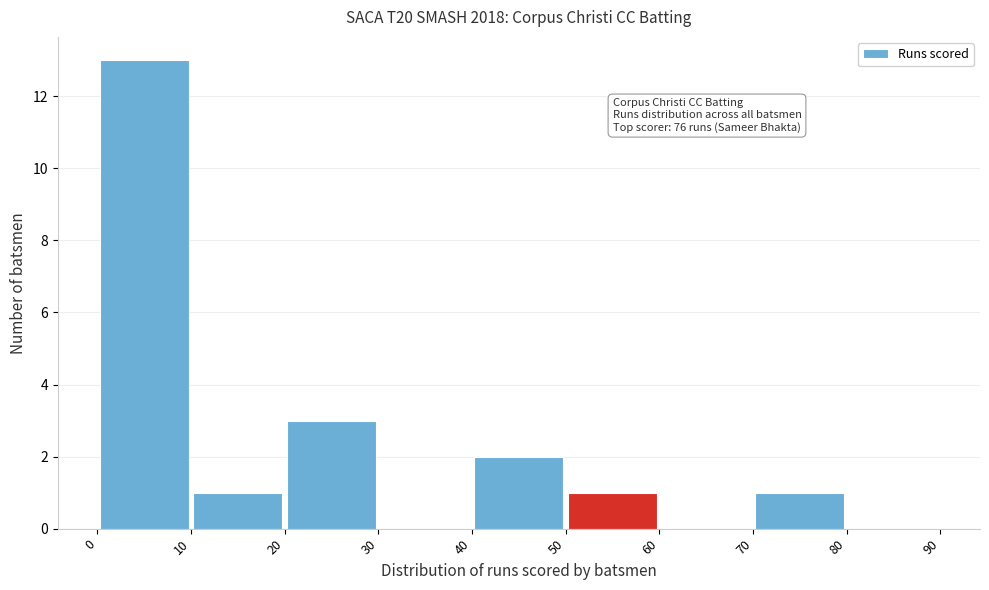

Which range on the x-axis has the tallest bar?

0 to 10